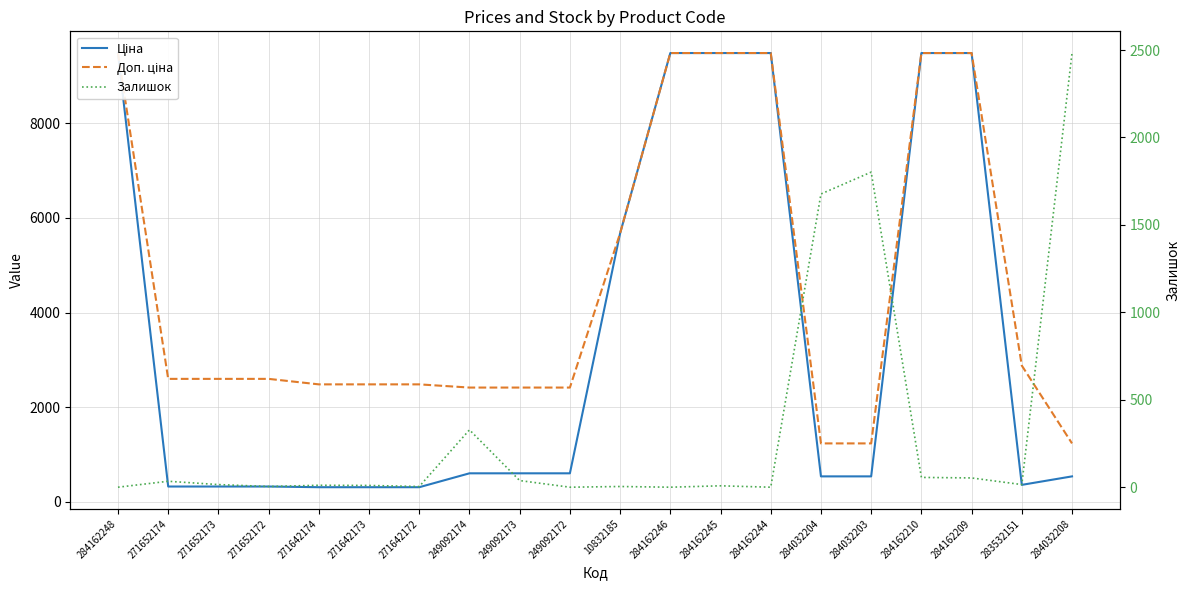

At which category is the sum across all series the highest?

284162210